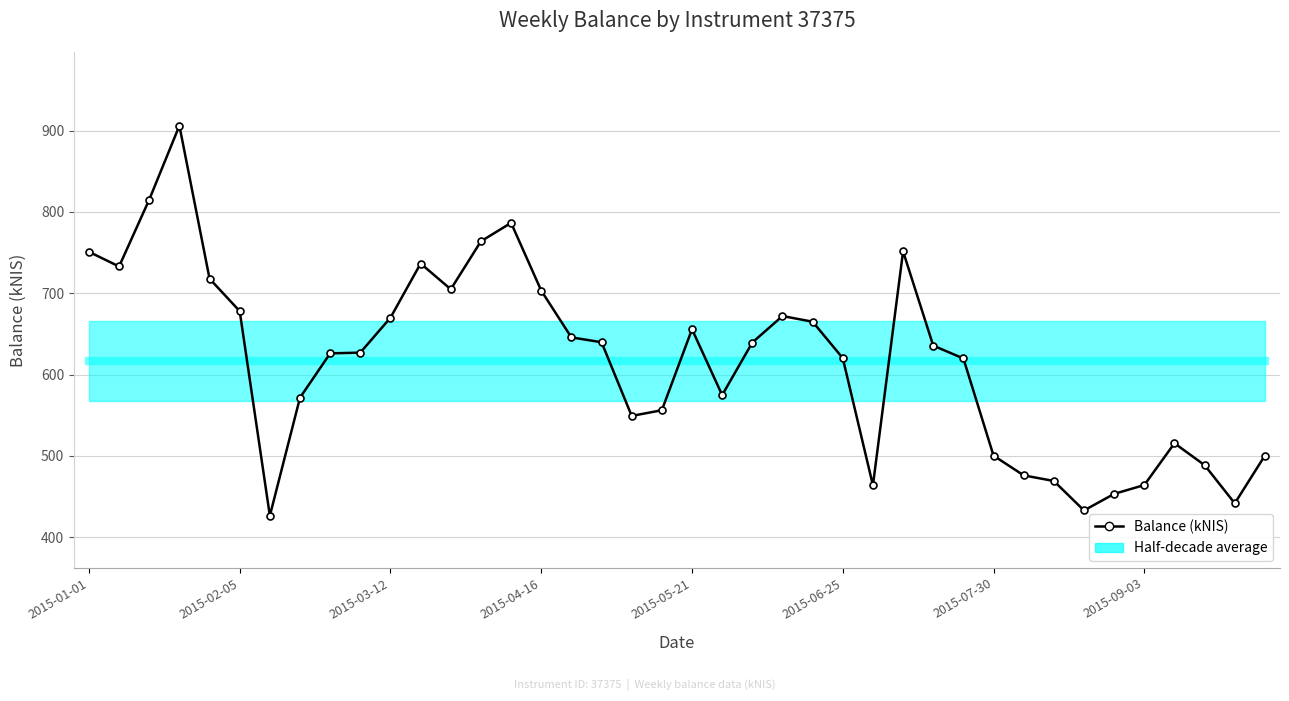

What is the average value?

616.2